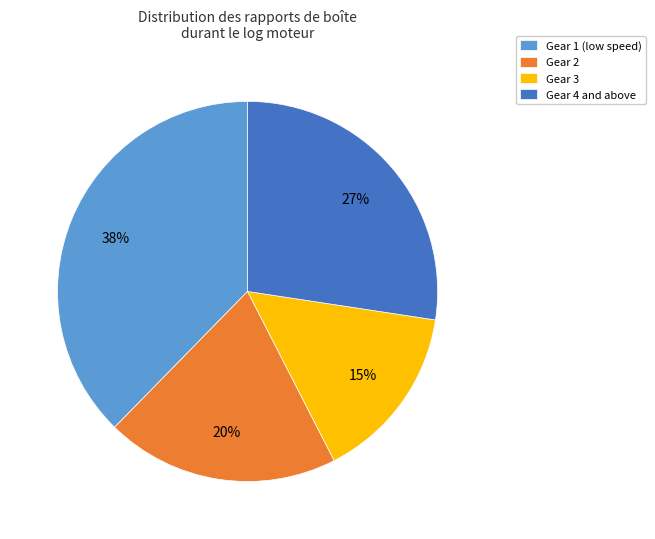

Is Gear 2 the majority of the pie?

No